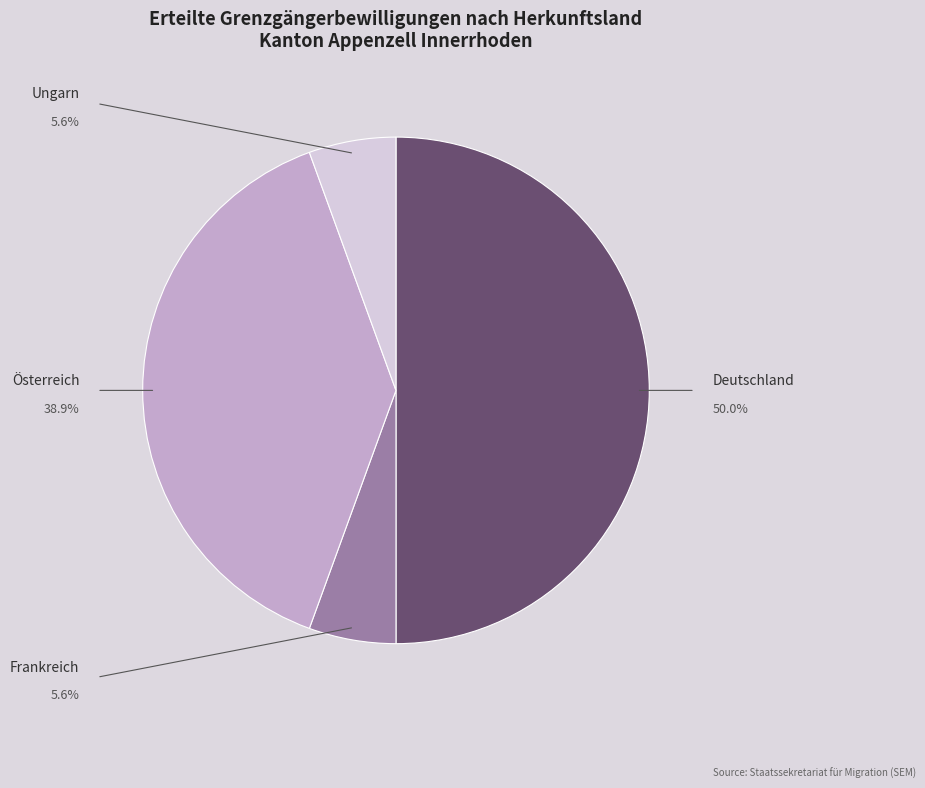

Rank the categories by value from lowest to highest.

Frankreich, Ungarn, Österreich, Deutschland